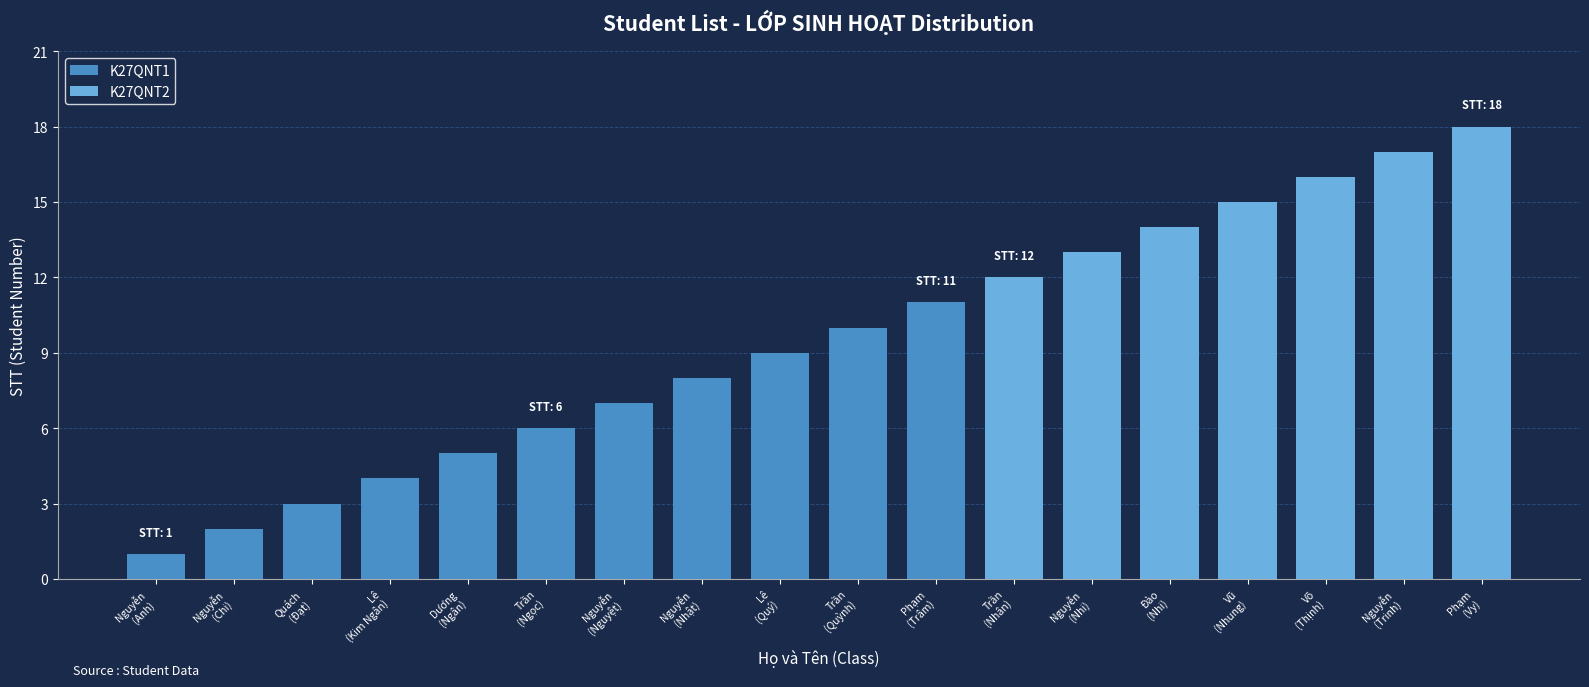

Reading left to right, extract all data points from this chart.

1	2	3	4	5	6	7	8	9	10	11	12	13	14	15	16	17	18